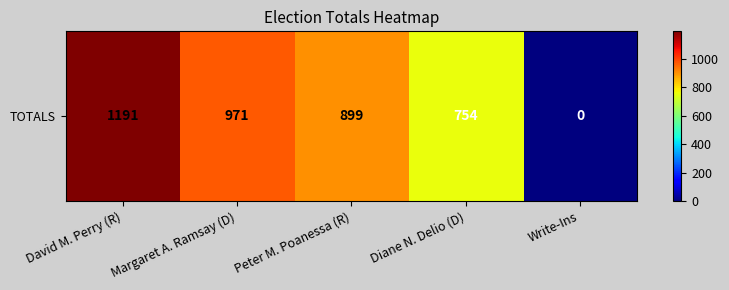

What is the average value?

763